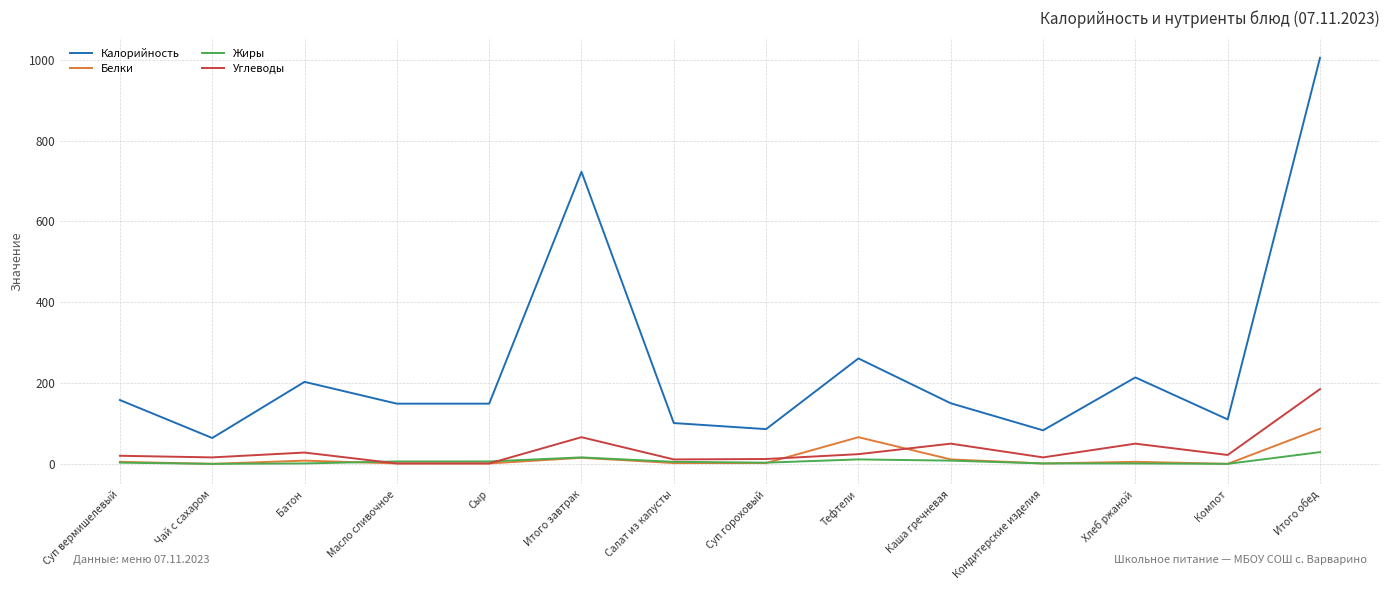

Which series has the largest total across all categories?

Калорийность